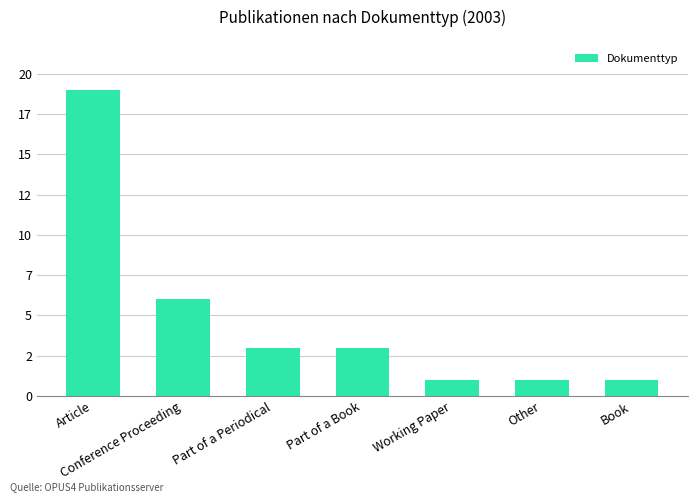

List the labels in order of value, smallest first.

Working Paper, Other, Book, Part of a Periodical, Part of a Book, Conference Proceeding, Article